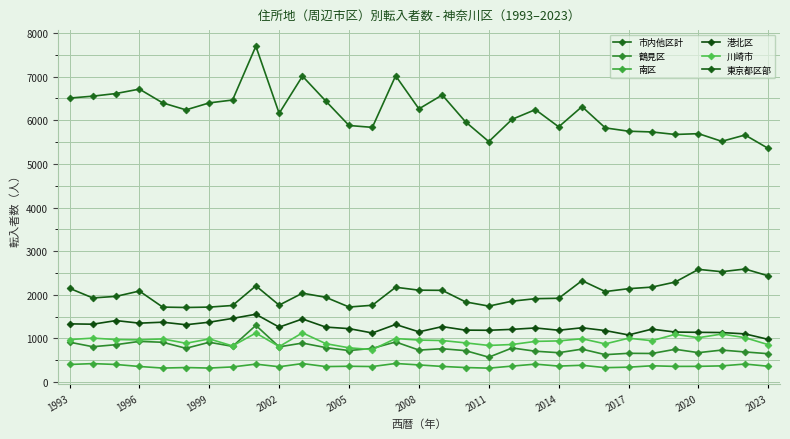

At which category does 東京都区部 reach its first local valley?

1996